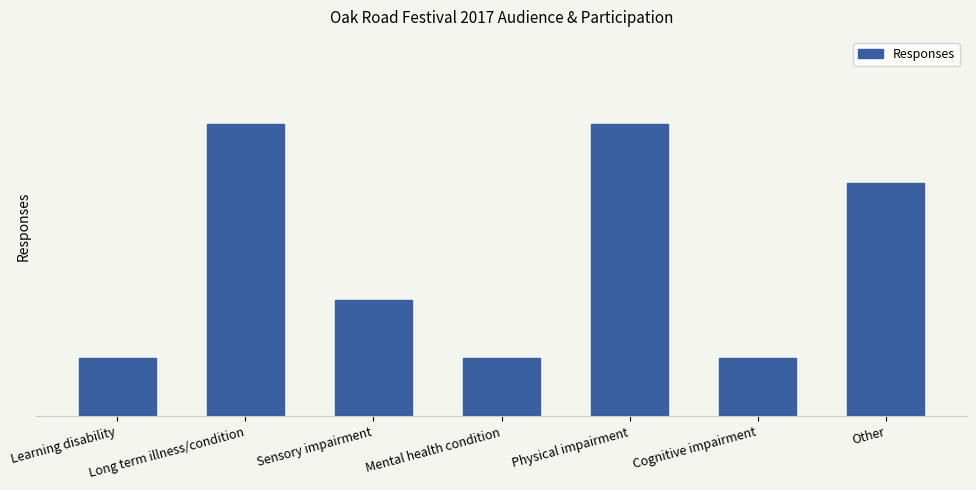

How many categories are shown in the chart?

7